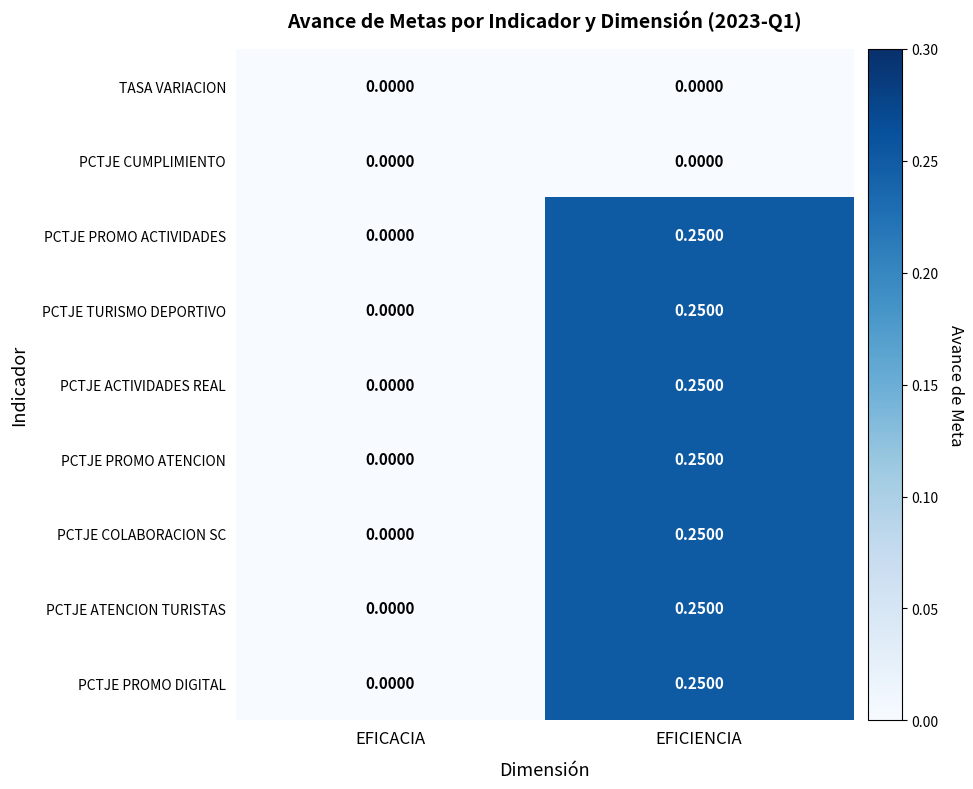

Where is PCTJE PROMO ACTIVIDADES nearest to the value 0?

EFICACIA